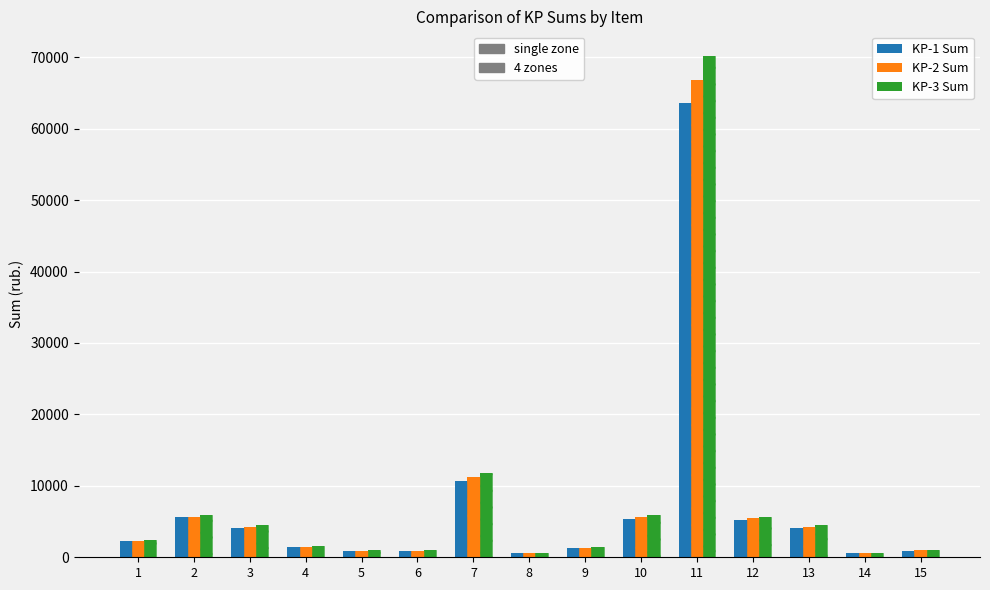

Rank the categories by KP-2 Sum value from highest to lowest.

11, 7, 10, 2, 12, 3, 13, 1, 4, 9, 15, 5, 6, 14, 8